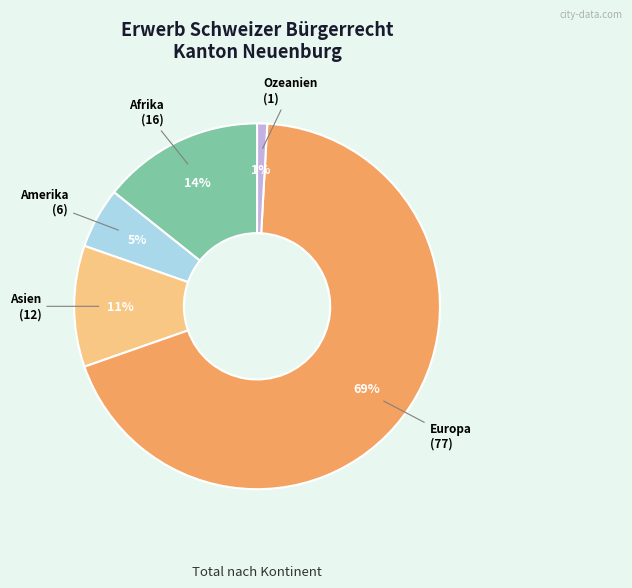

Which category has the biggest portion of the pie?

Europa